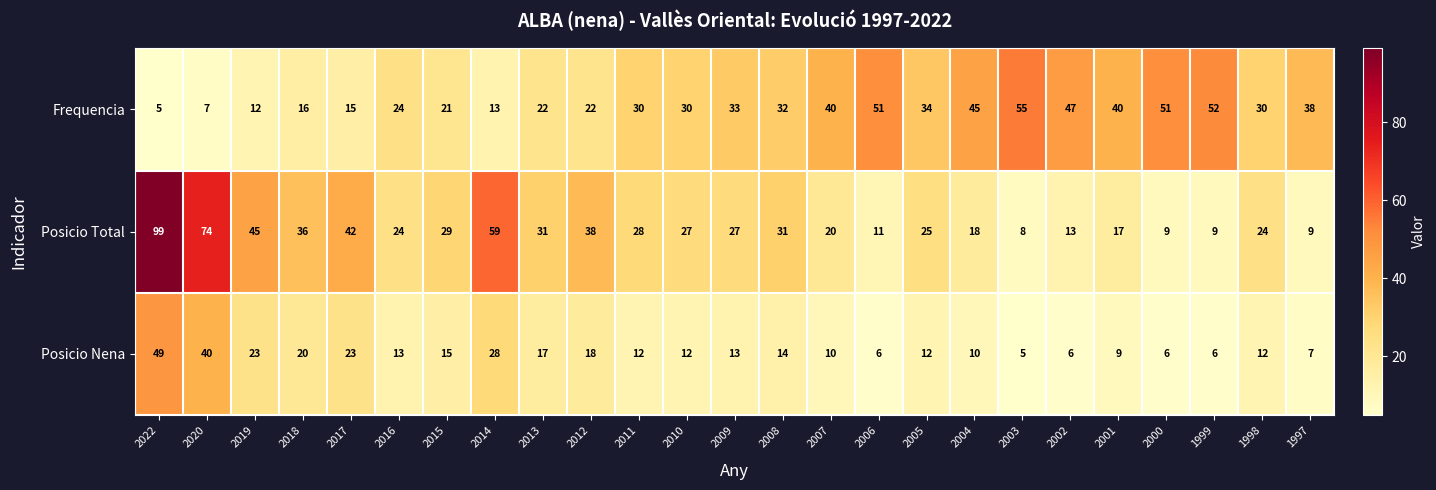

Which series has the largest range (max minus min)?

Posicio Total